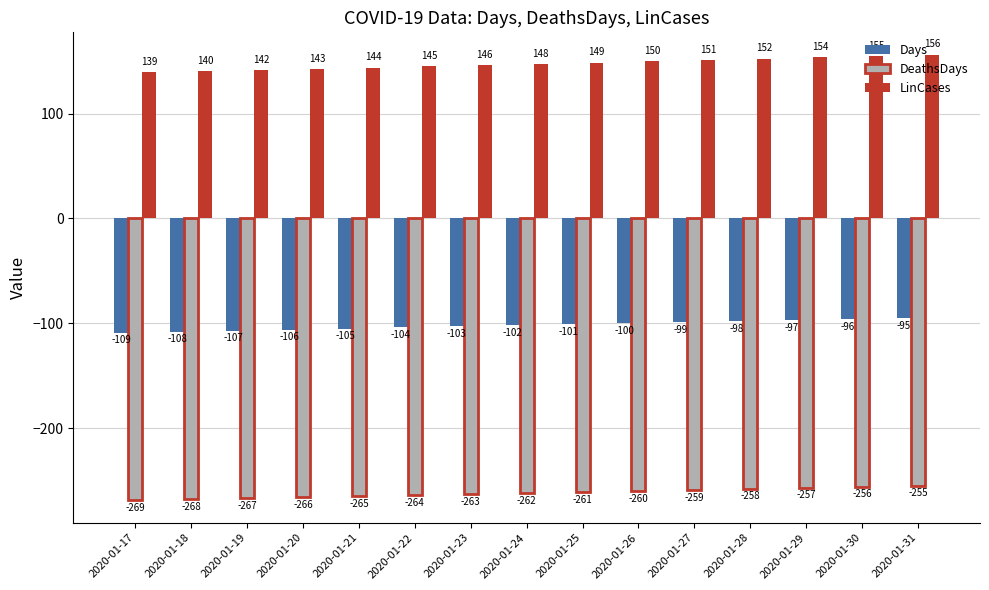

Is the value of DeathsDays at 2020-01-19 greater than the value of LinCases at 2020-01-18?

No